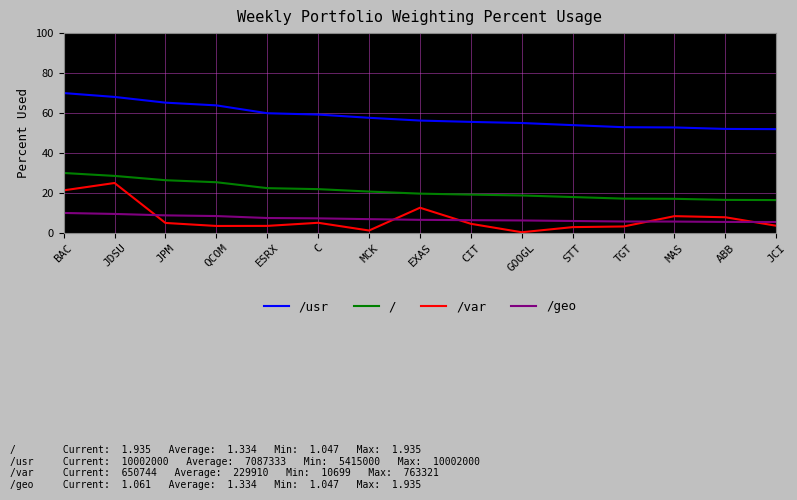

At which label does /geo first exceed 6?

BAC